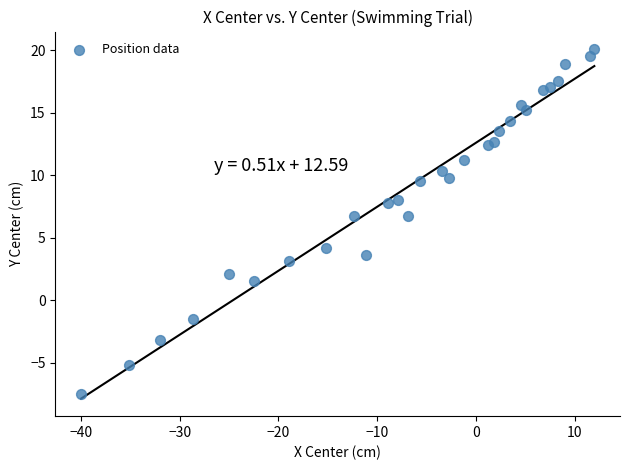

What is the range of Y values (max minus min)?

27.6